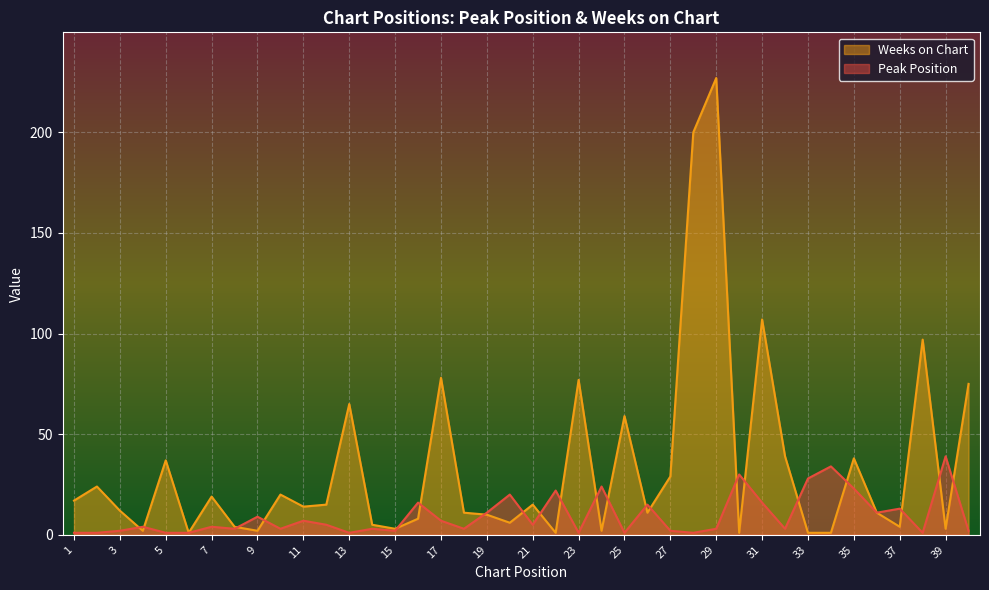

Between which two adjacent categories do Peak Position and Weeks on Chart first intersect?

3 and 4